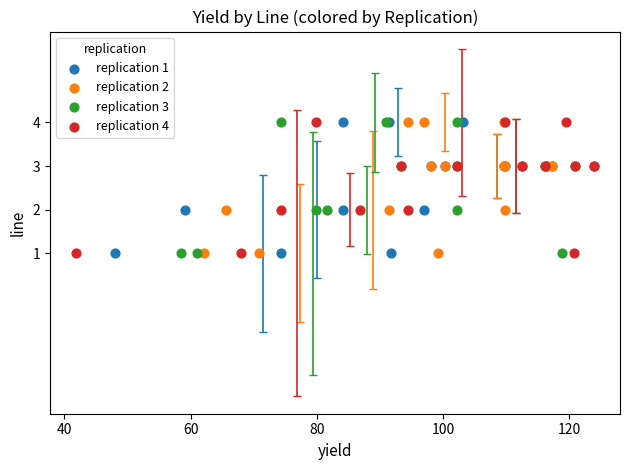

What are all the series names shown in the legend?

replication 1, replication 2, replication 3, replication 4